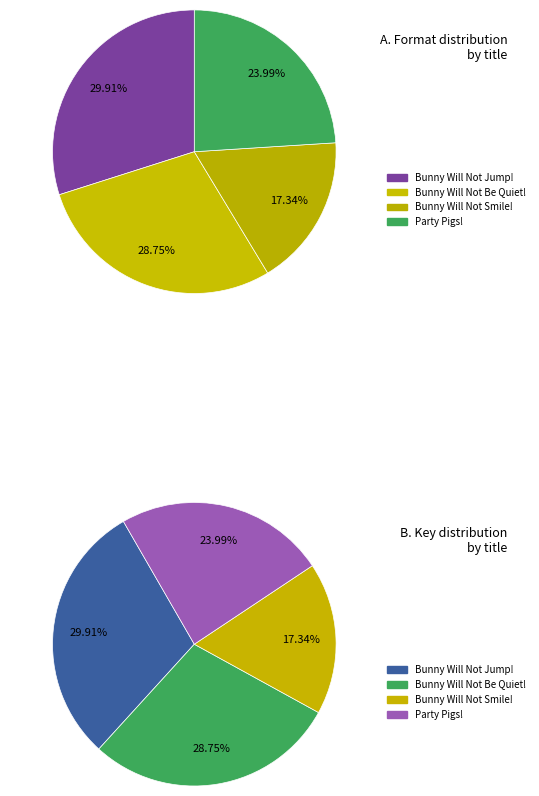

Is it true that Bunny Will Not Jump! is 30% of the pie?

True